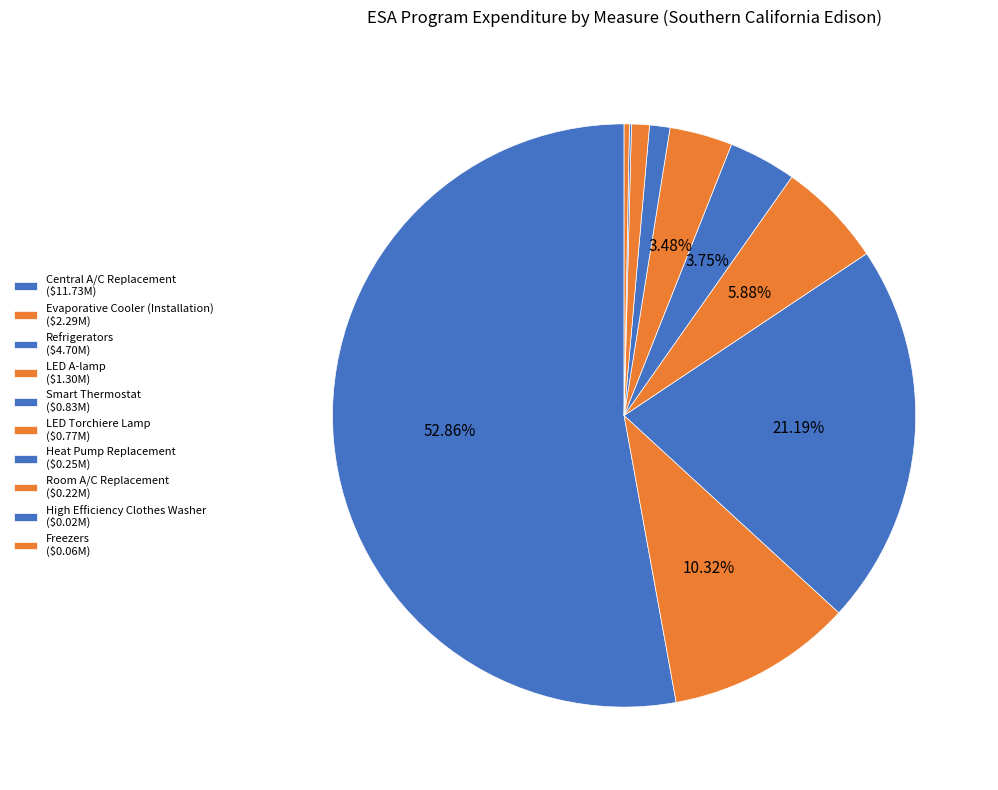

How many slices are in this pie chart?

10